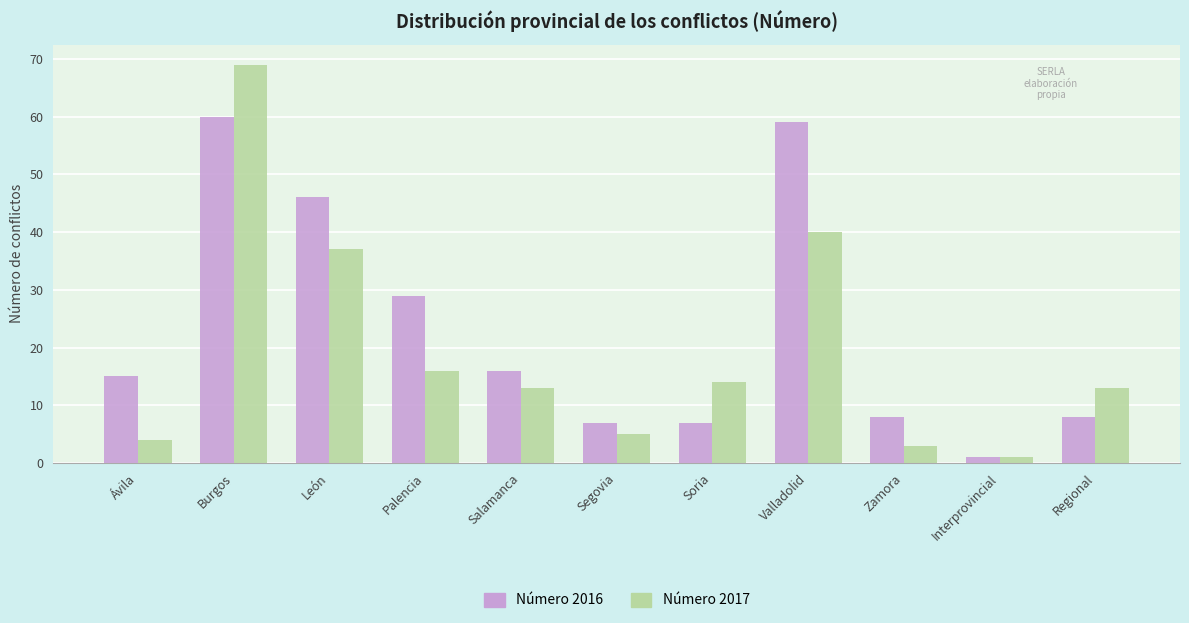

Which series has the largest total across all categories?

Número 2016